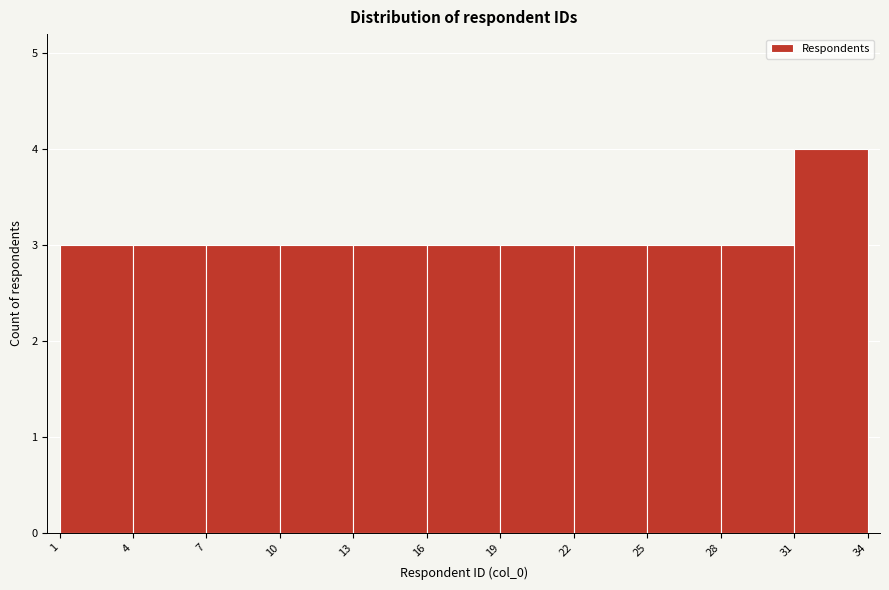

Over which range of the x-axis is the bar tallest?

31 to 34